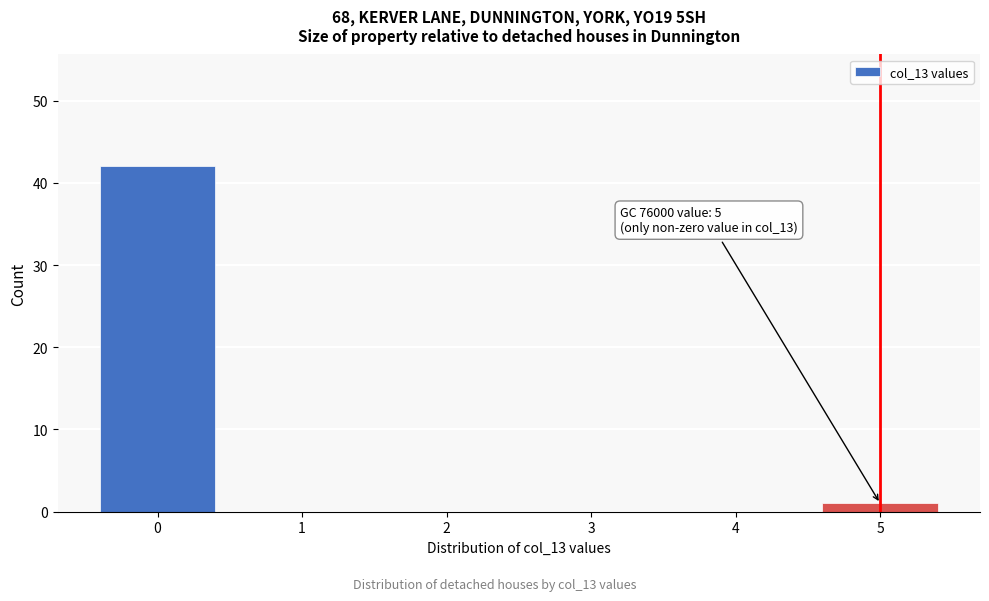

Which range on the x-axis has the tallest bar?

-0.5 to 0.5